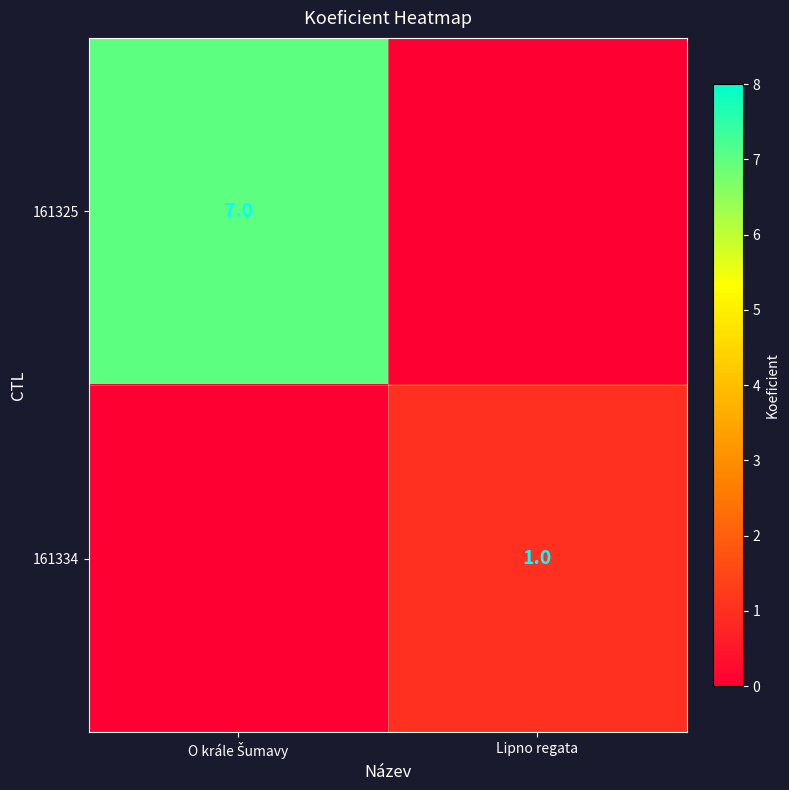

What is the greatest value displayed?

7